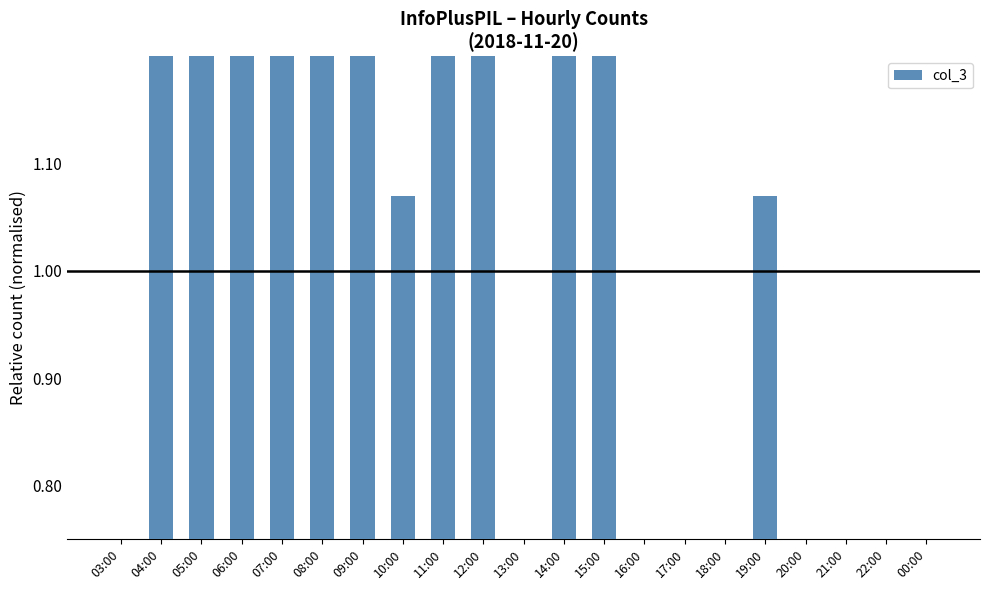

List the labels in order of value, smallest first.

16:00, 00:00, 03:00, 13:00, 18:00, 20:00, 21:00, 22:00, 17:00, 10:00, 19:00, 04:00, 06:00, 07:00, 09:00, 12:00, 14:00, 05:00, 15:00, 08:00, 11:00